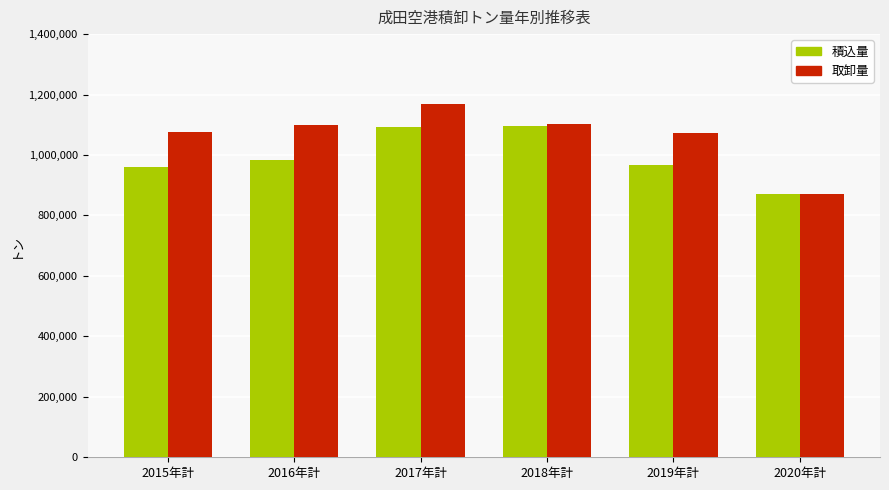

Is the value of 取卸量 at 2018年計 greater than the value of 積込量 at 2020年計?

Yes